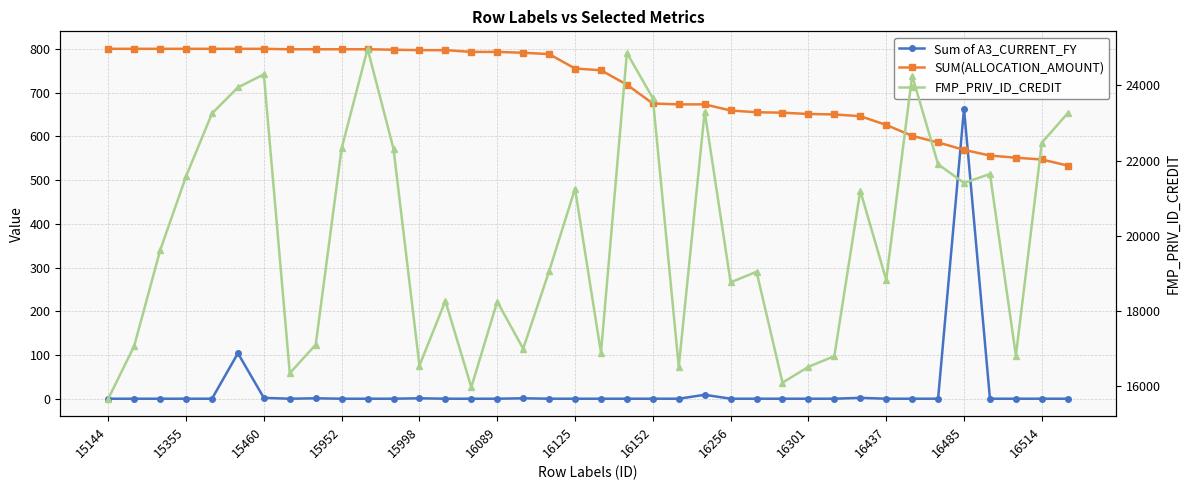

The value of FMP_PRIV_ID_CREDIT at 16 is 5974. True or false?

False